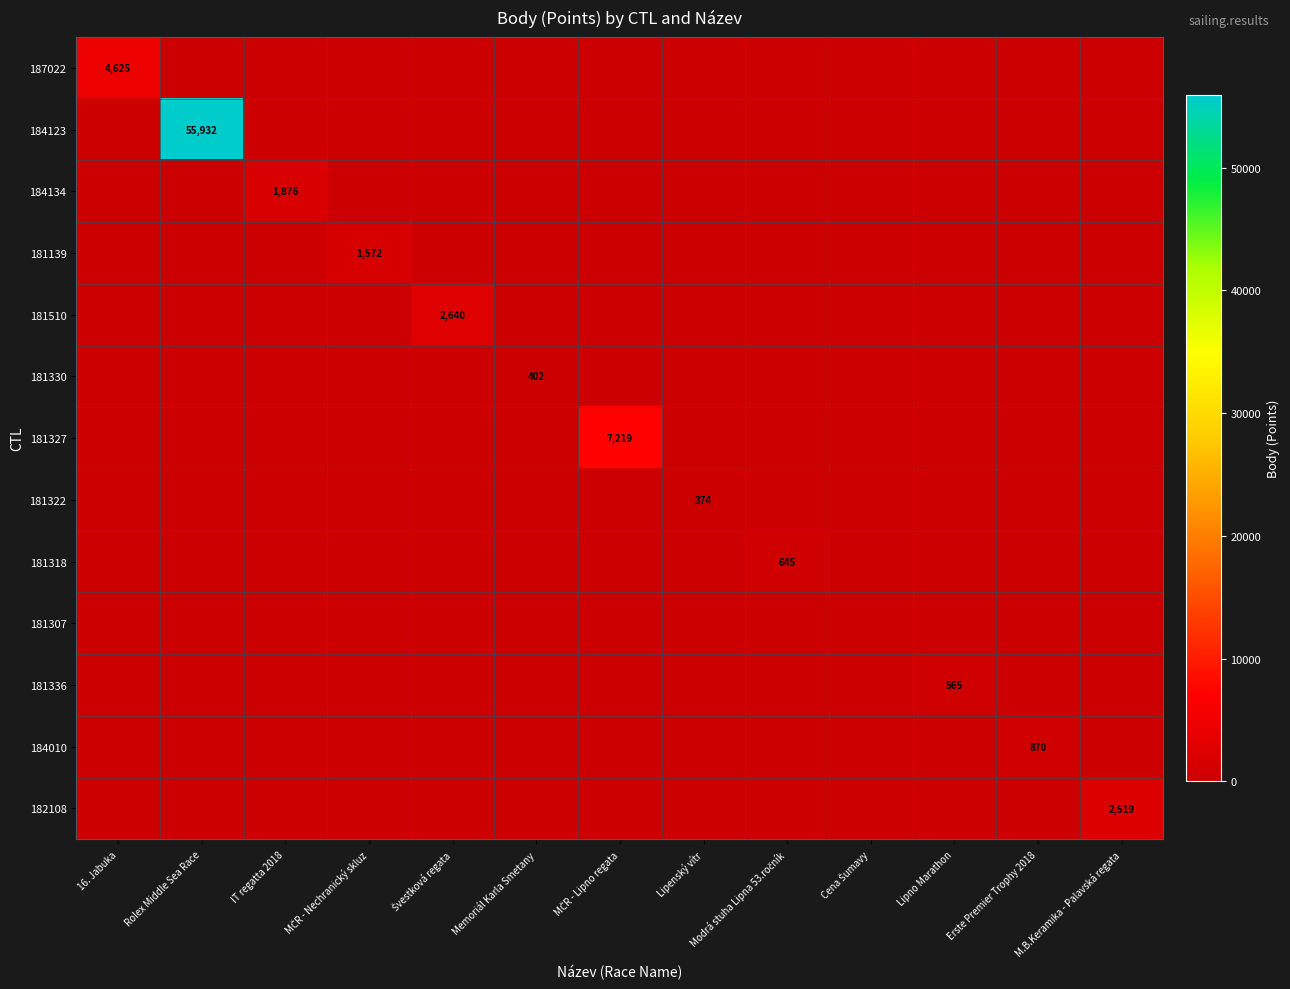

Is the value of 181330 at Modrá stuha Lipna 53.ročník greater than the value of 181318 at Rolex Middle Sea Race?

No